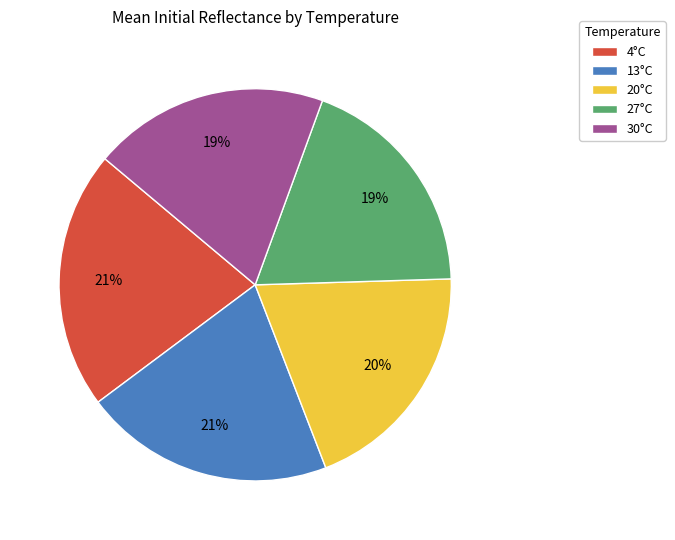

To the nearest percent, what is the difference between the largest and smallest slice percentages?

2%